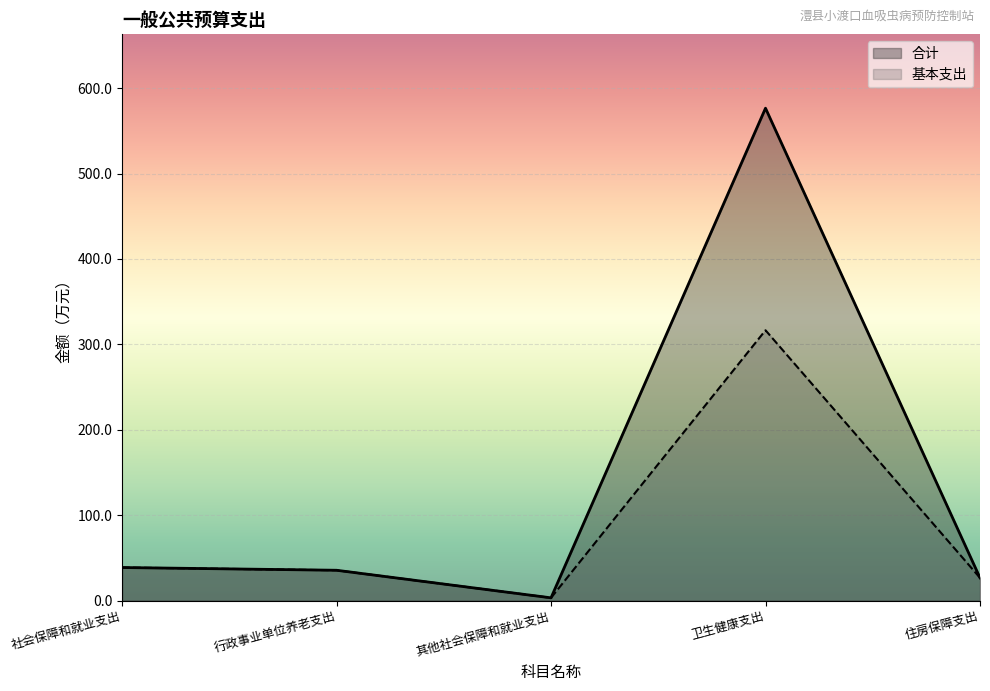

How many data points in 基本支出 are above 35?

3